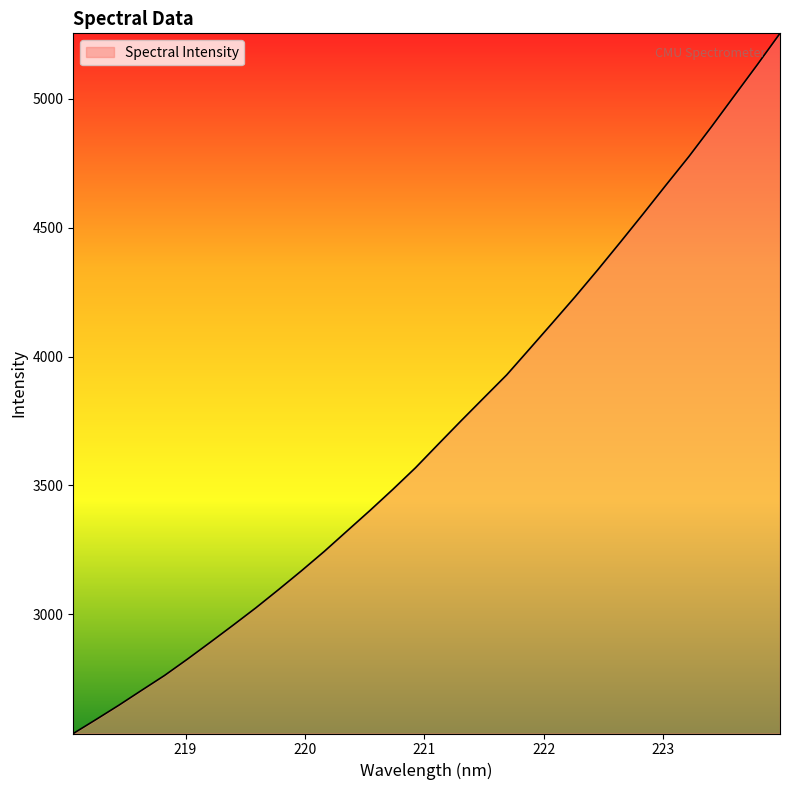

How many values are below 3659?

16